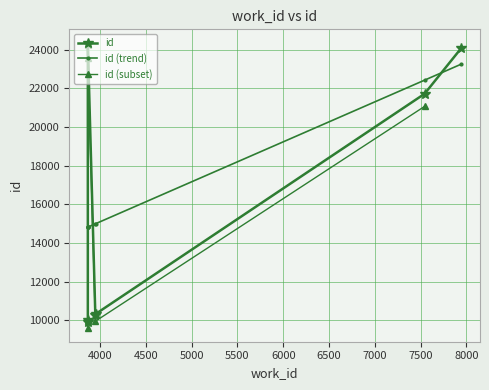

Which has a higher value, 3948 or 3866?

3948